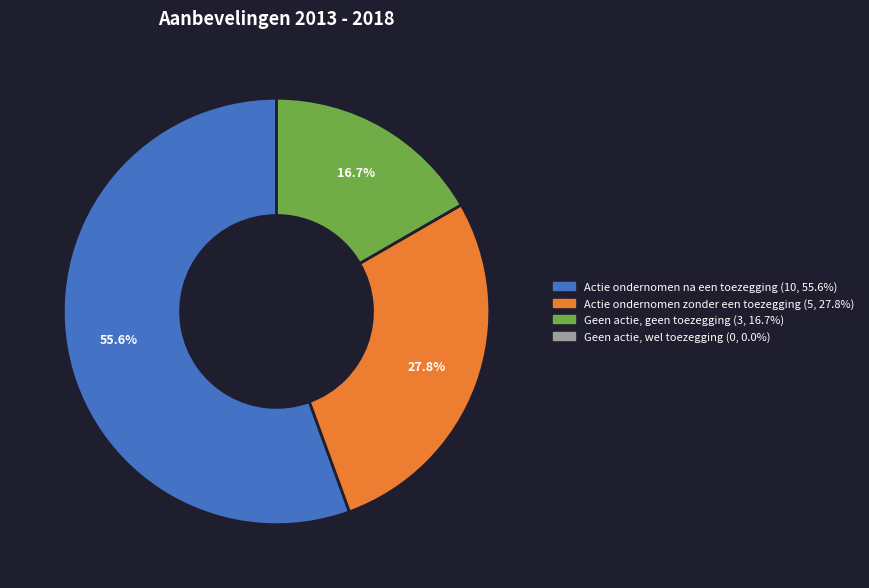

Is there a majority slice in this chart?

Yes